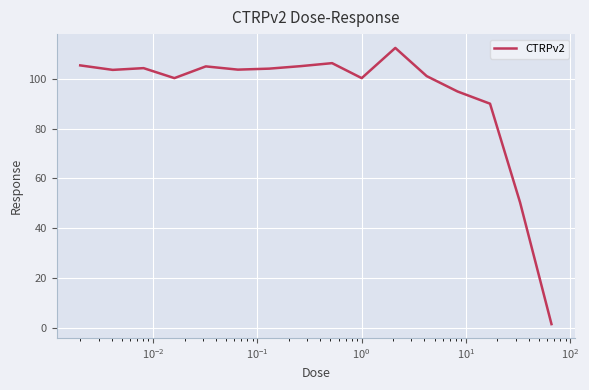

True or false: the data has more than 0 interior local peaks.

True